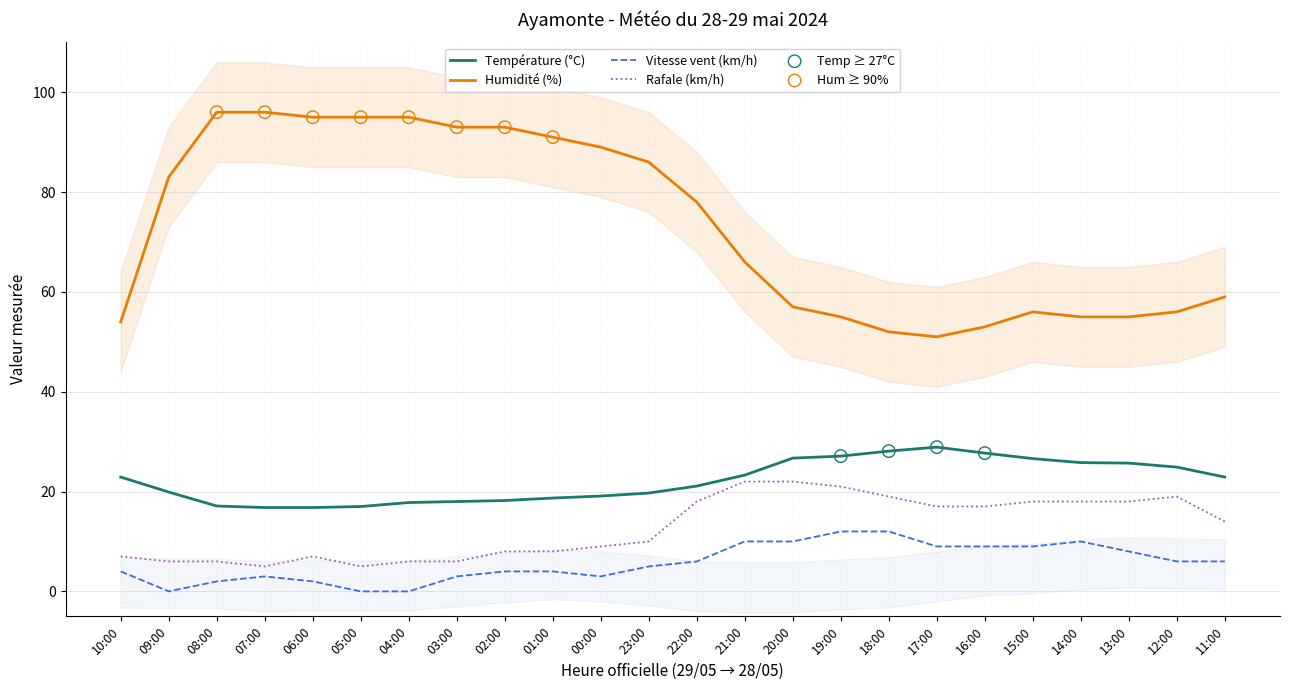

True or false: Température (°C) has a value of 22.0 at 07:00.

False